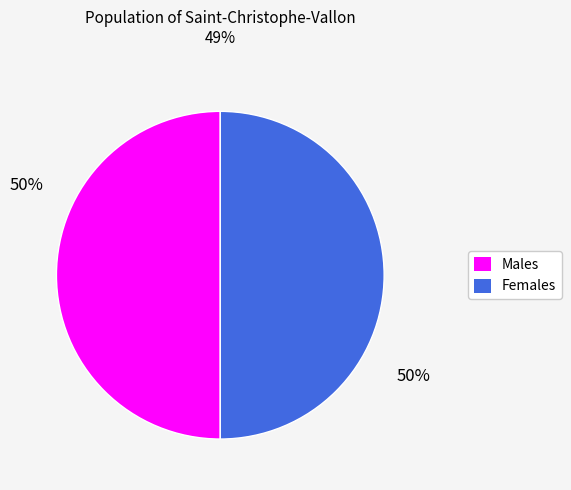

To the nearest percent, what is the average slice percentage?

50%